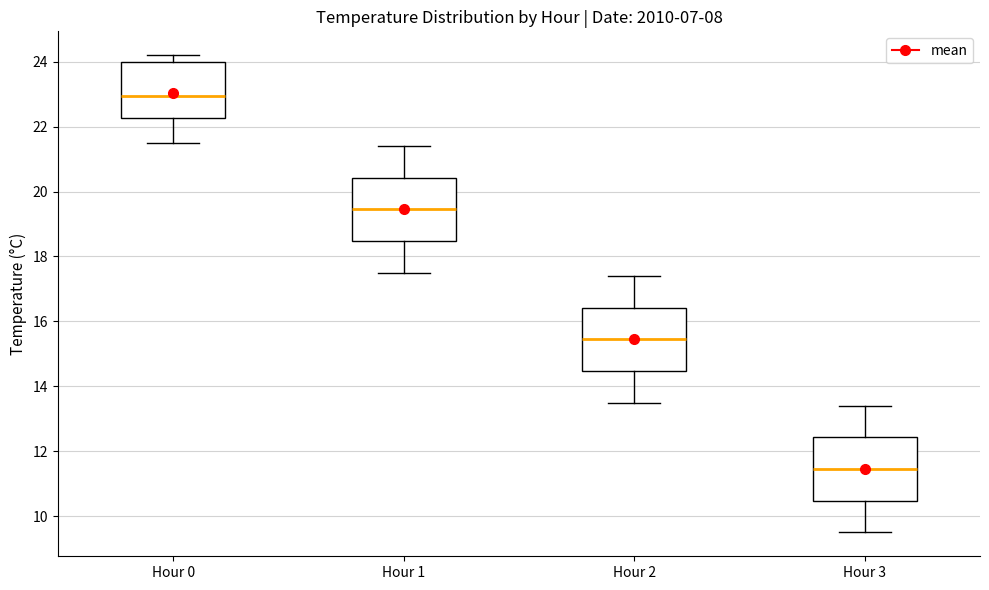

Reading left to right, transcribe this box plot: for each box, give where its median line is, the range the box spans, and where its two whiskers end, as read against the y-axis. The values are not printed on the chart, so give them approximately, as read against the axis.

Hour 0: median 23.0, box 22.2 to 24.0, whiskers 21.6 to 24.2
Hour 1: median 19.4, box 18.4 to 20.4, whiskers 17.6 to 21.4
Hour 2: median 15.4, box 14.4 to 16.4, whiskers 13.6 to 17.4
Hour 3: median 11.4, box 10.4 to 12.4, whiskers 9.6 to 13.4